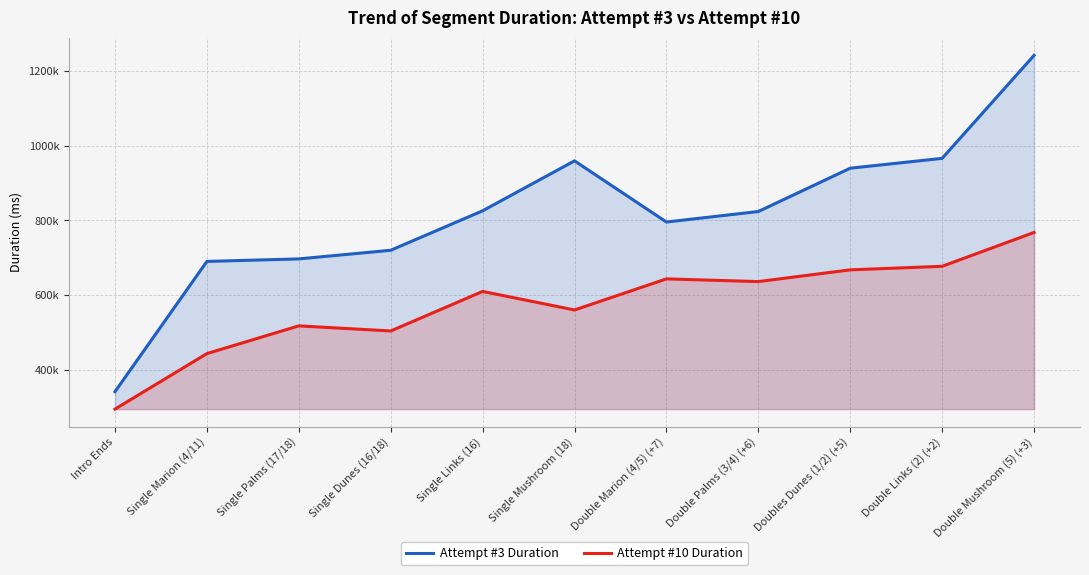

What is the value of the Attempt #10 Duration point at the 5th from the left?

609823